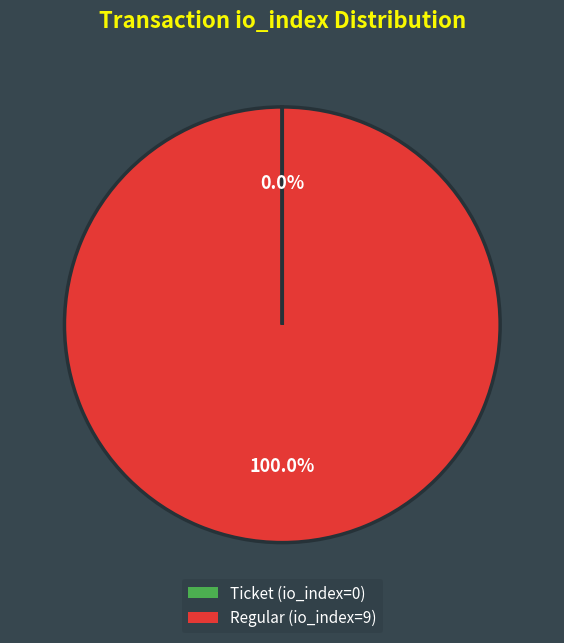

To the nearest percent, what is the difference between the largest and smallest slice percentages?

100%